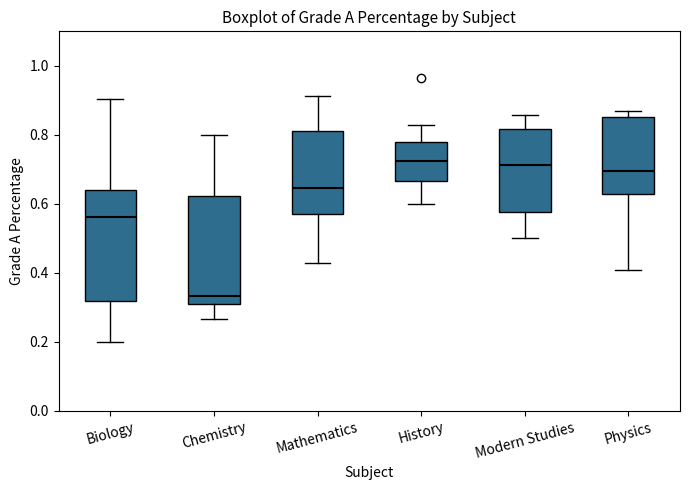

Where does the upper whisker of the box for Modern Studies end on the y-axis? The values are not printed on the chart, so give them approximately, as read against the axis.

0.86